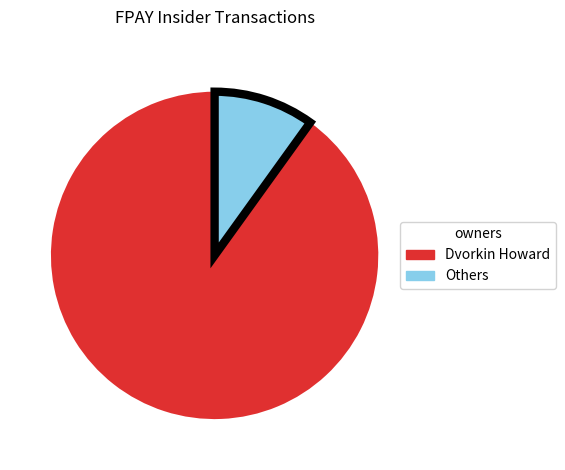

Is there a majority slice in this chart?

Yes